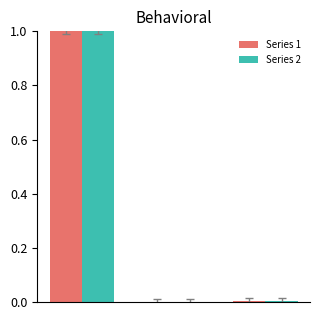

What are all the series names shown in the legend?

Series 1, Series 2